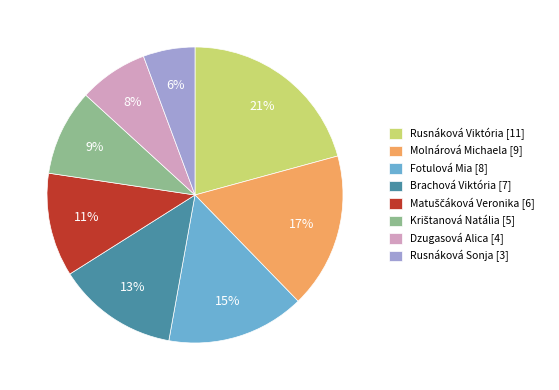

Do Rusnáková Viktória [11] and Dzugasová Alica [4] together represent more than half of the pie?

No